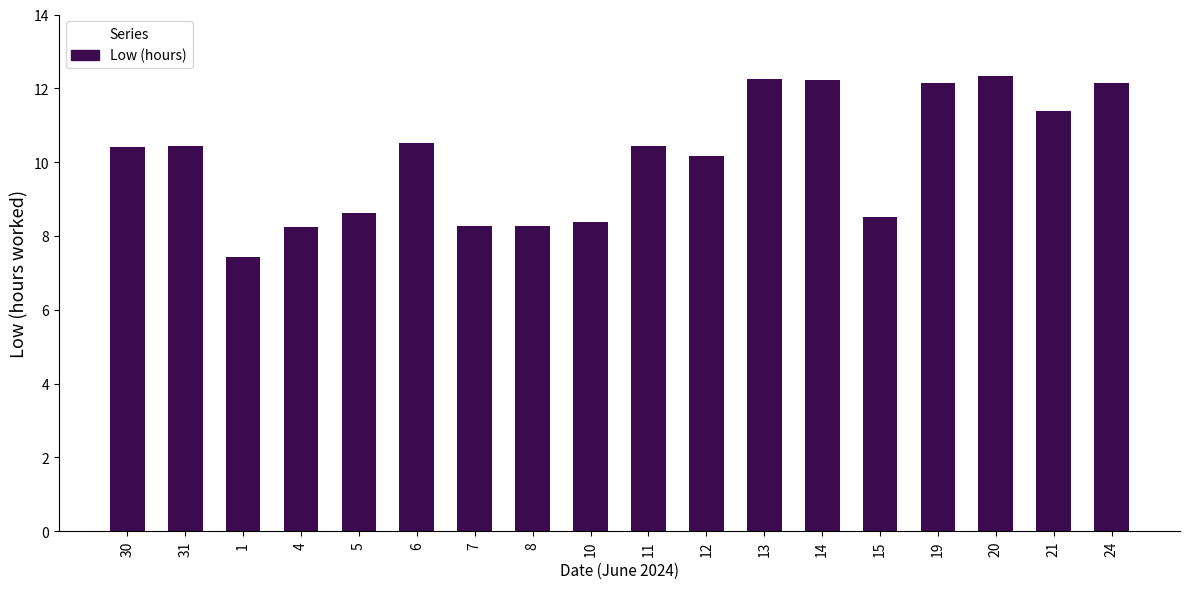

What is the ratio of the value at 12 to the value at 10?

1.2